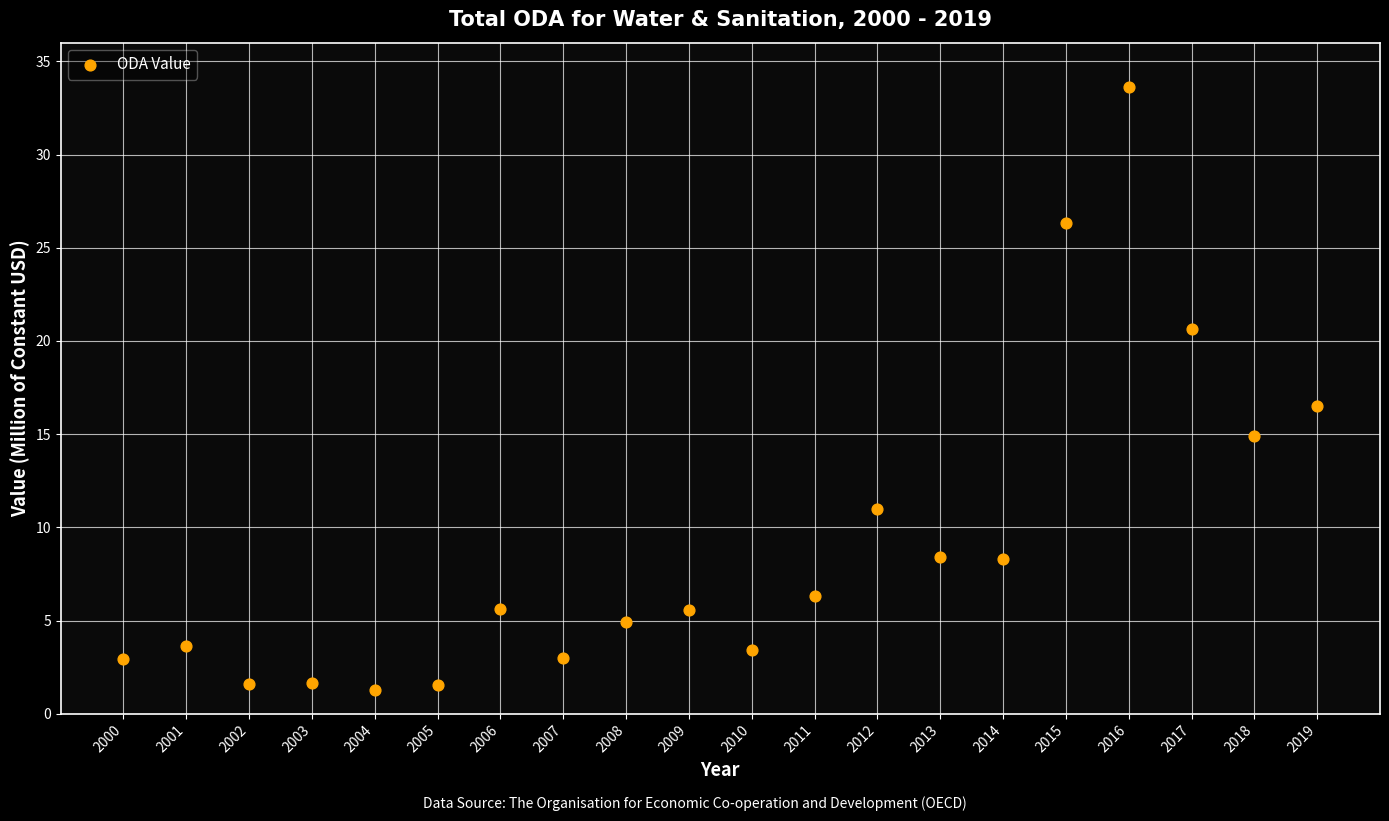

What is the range of X values (max minus min)?

19.0